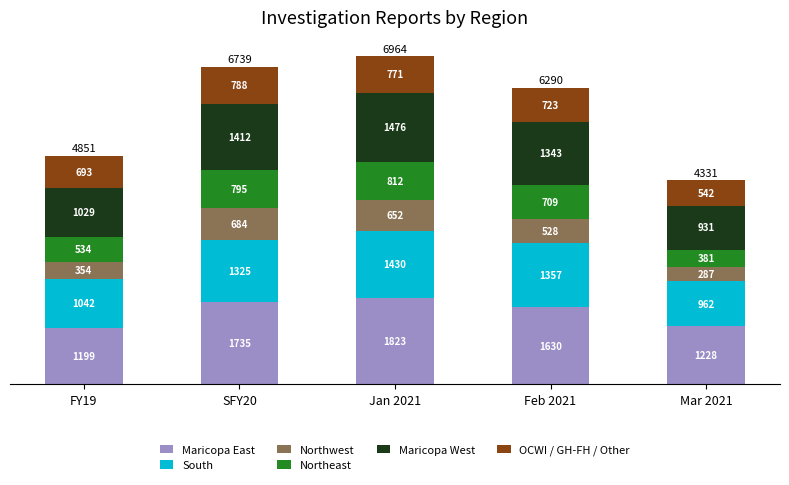

At which category is the sum across all series the highest?

Jan 2021